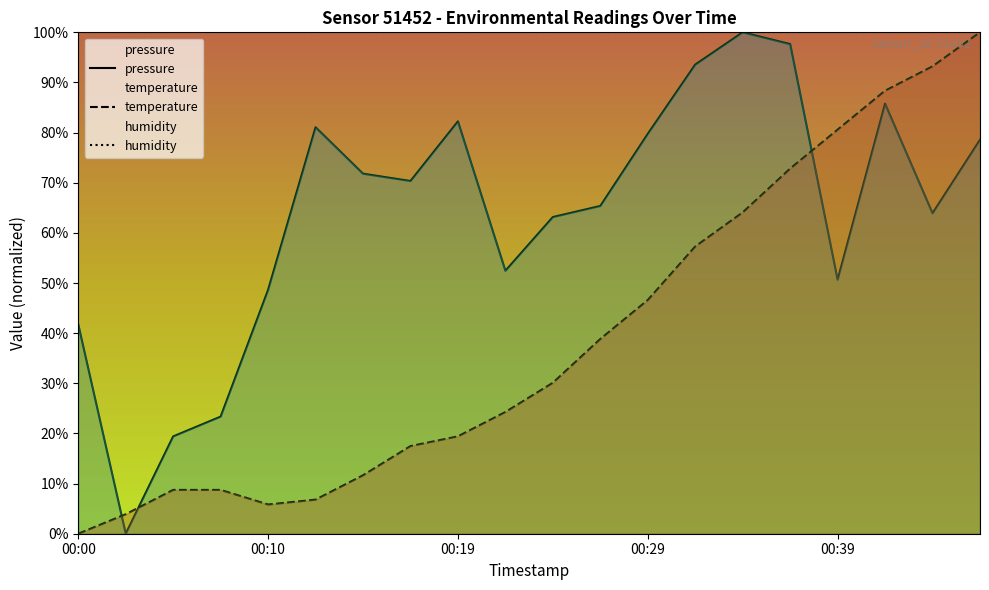

How many data points does each series have?

20